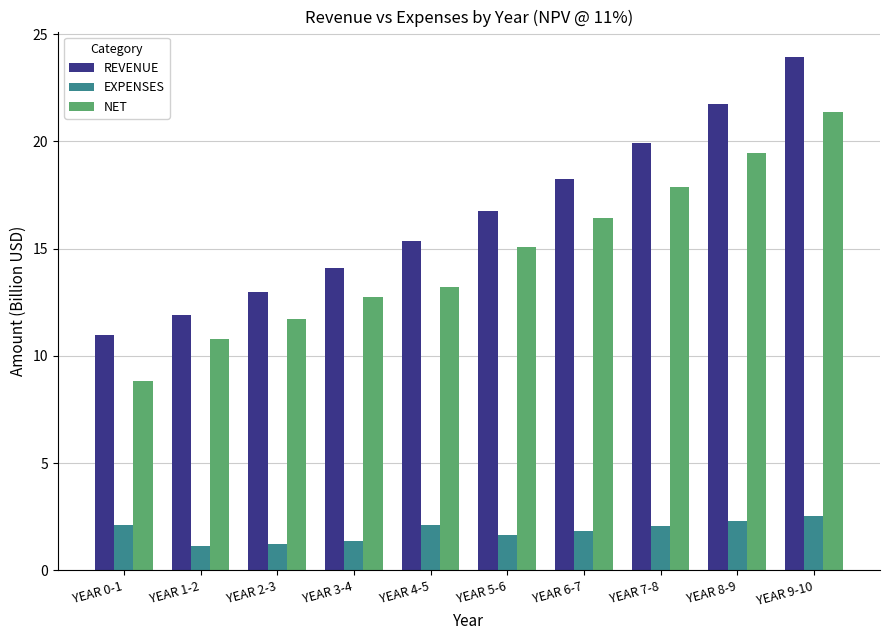

How many data points does each series have?

10